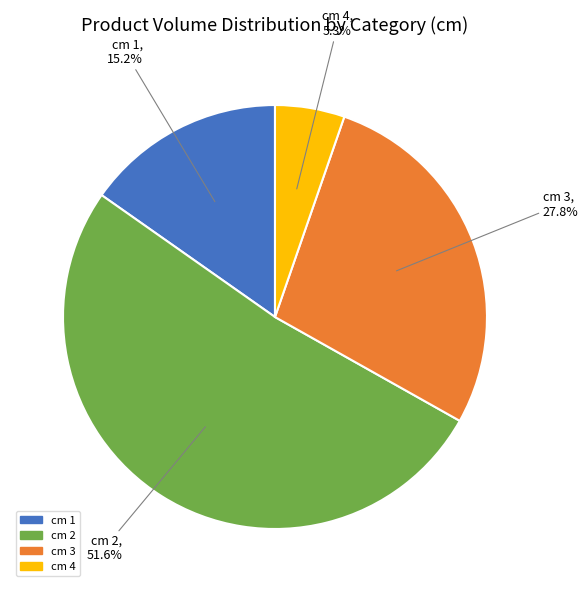

Is there a majority slice in this chart?

Yes